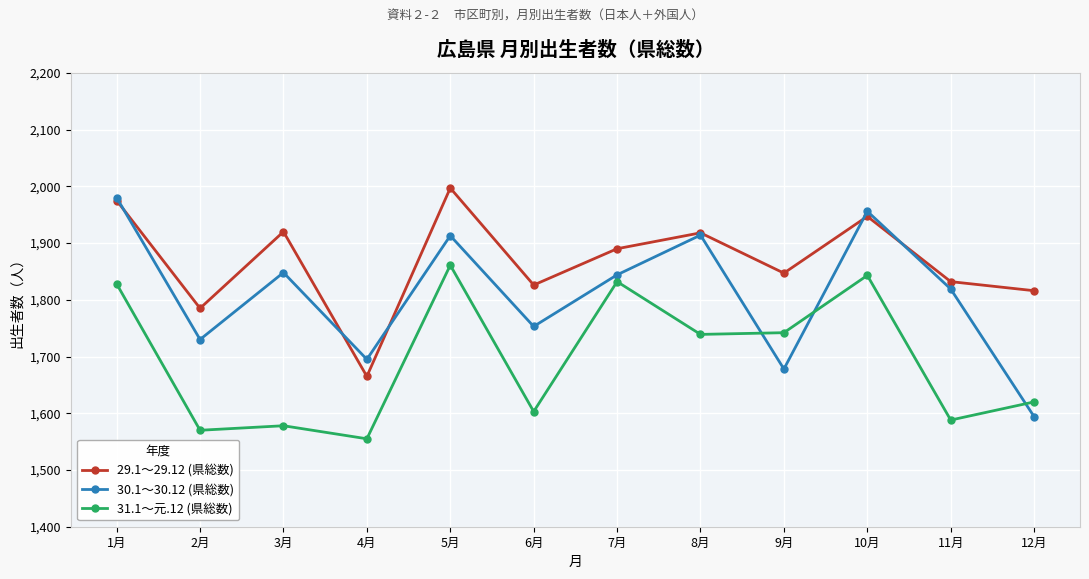

How many interior local peaks does the 30.1～30.12 (県総数) series have?

4